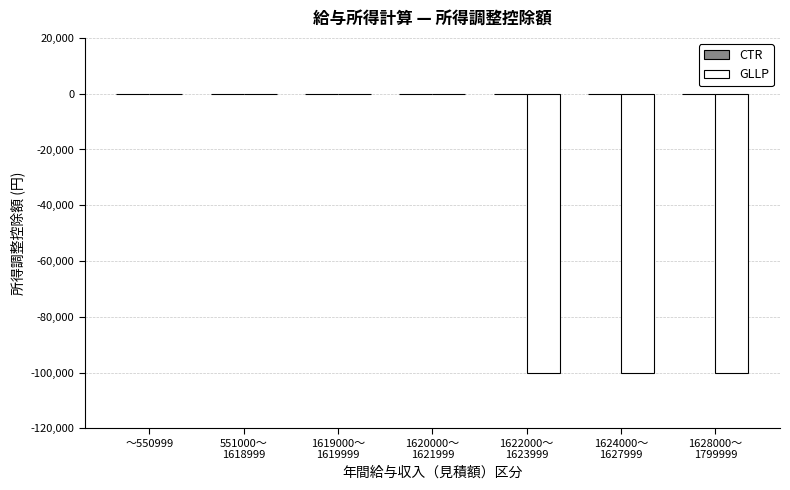

What is the sum of all values?

-300000